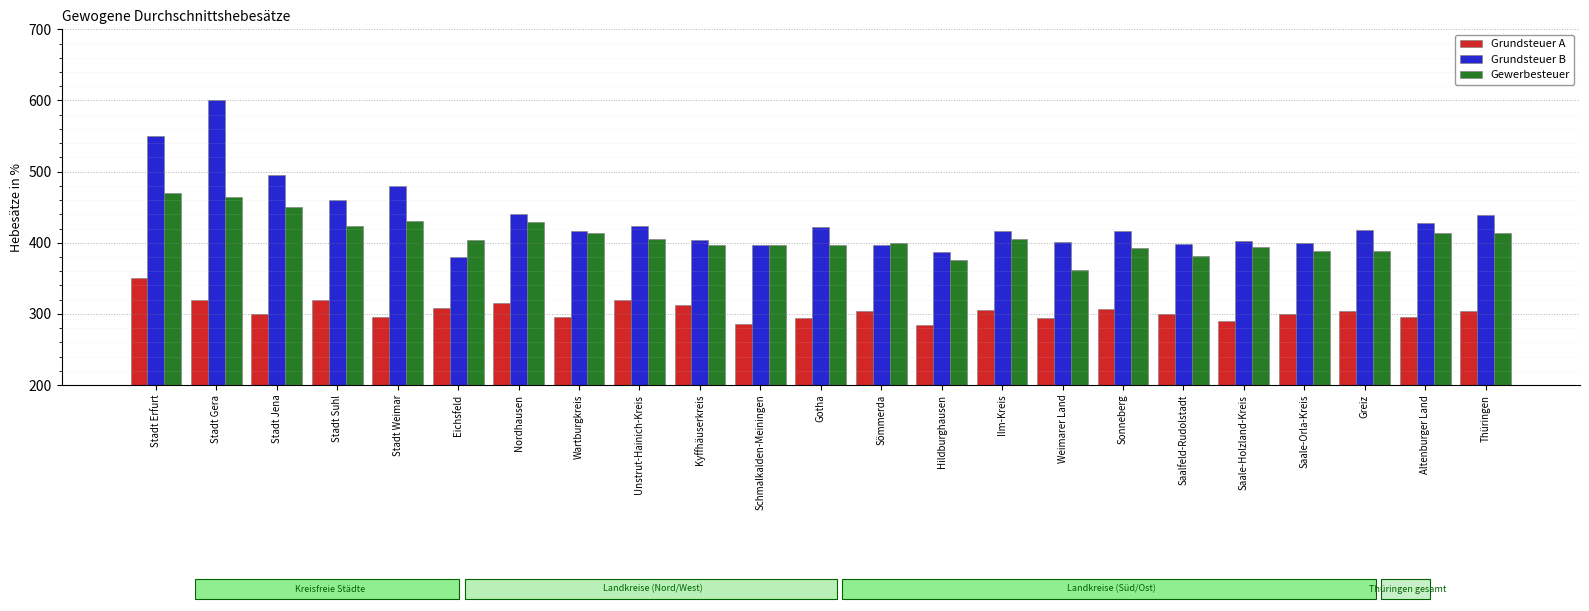

What is the approximate value of Gewerbesteuer at Hildburghausen?

375.1